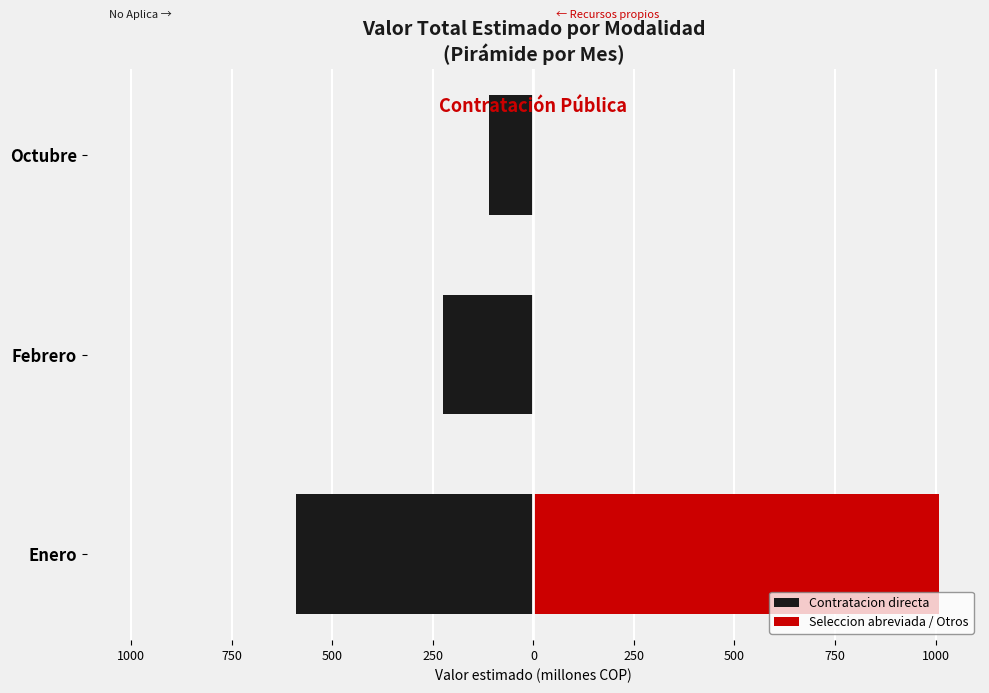

List the series in order of their overall mean, lowest first.

Contratacion directa, Seleccion abreviada / Otros